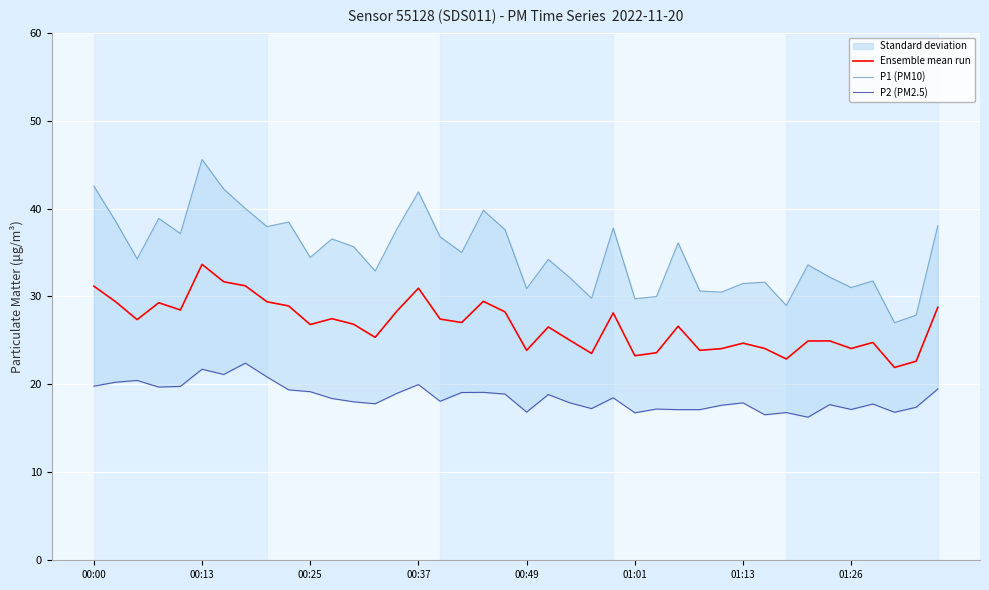

What is the minimum value for Ensemble mean run?

21.9